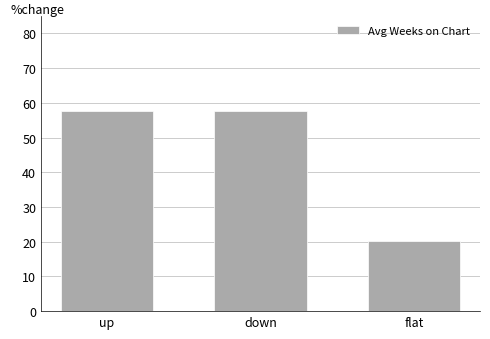

What is the label of the 3rd bar from the right?

up